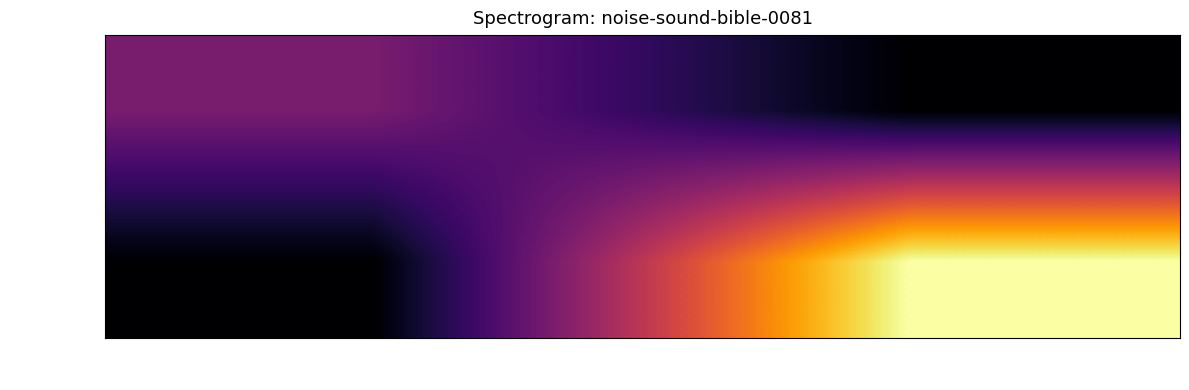

What is the total value across all series at 1?

3